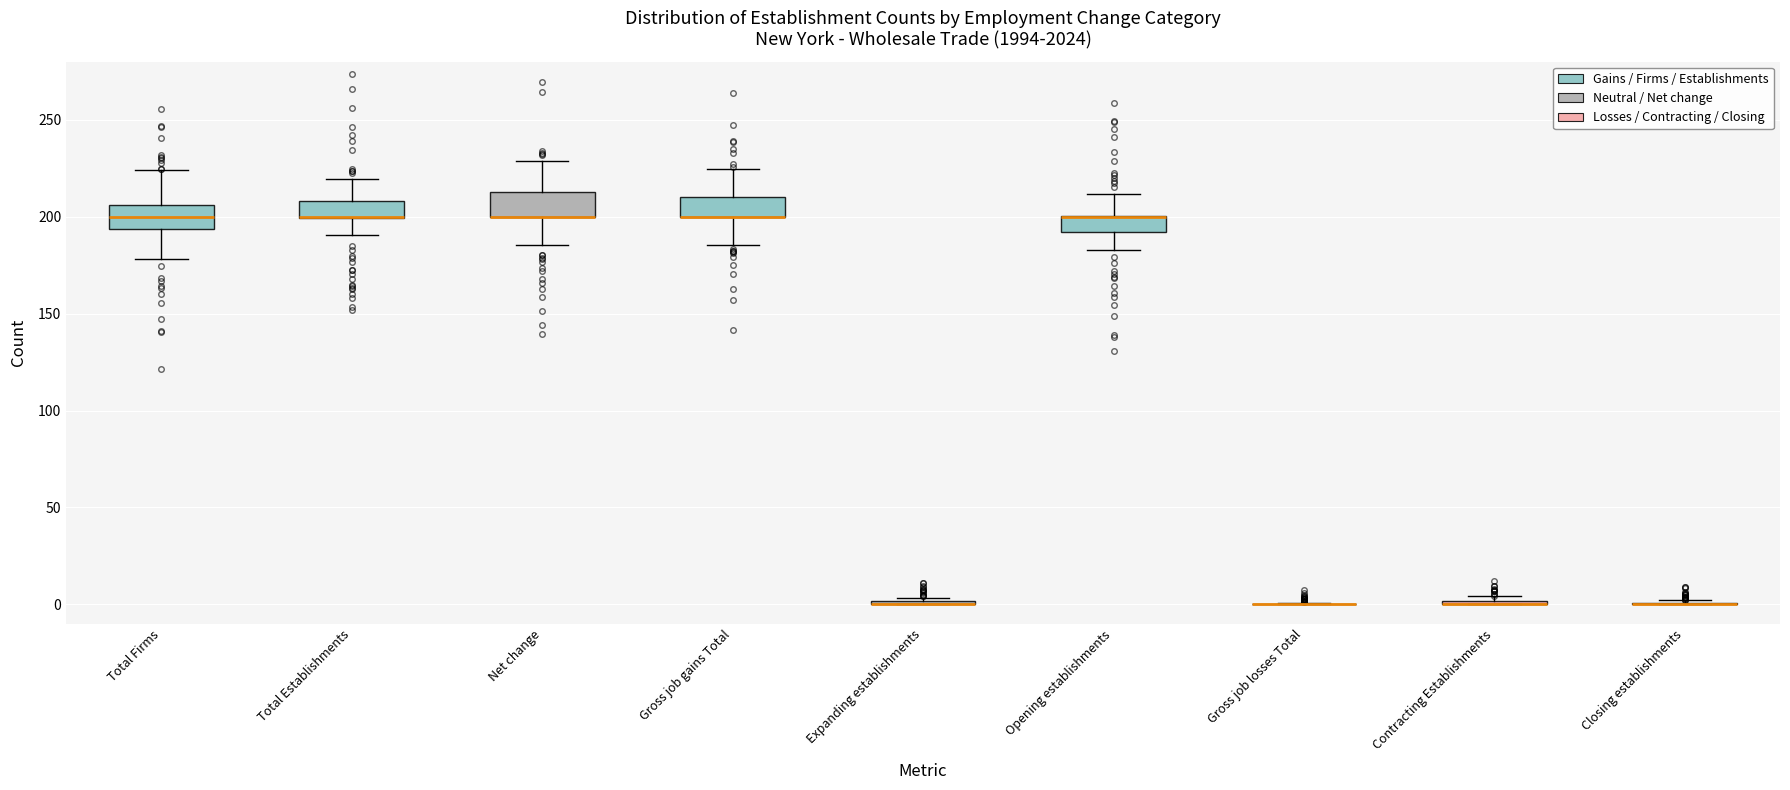

Where does the upper whisker of the box for Opening establishments end on the y-axis? The values are not printed on the chart, so give them approximately, as read against the axis.

210